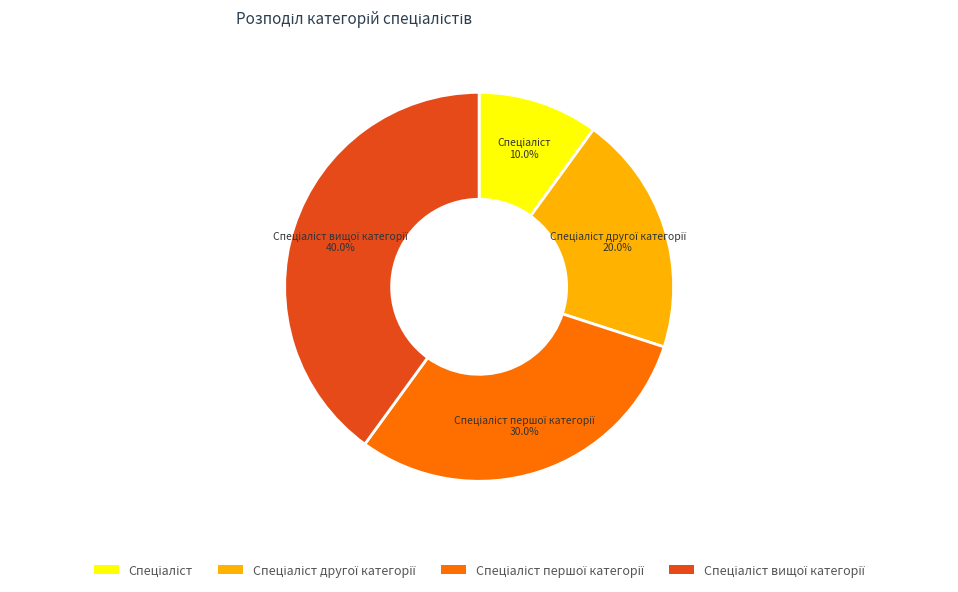

How many slices are in this pie chart?

4